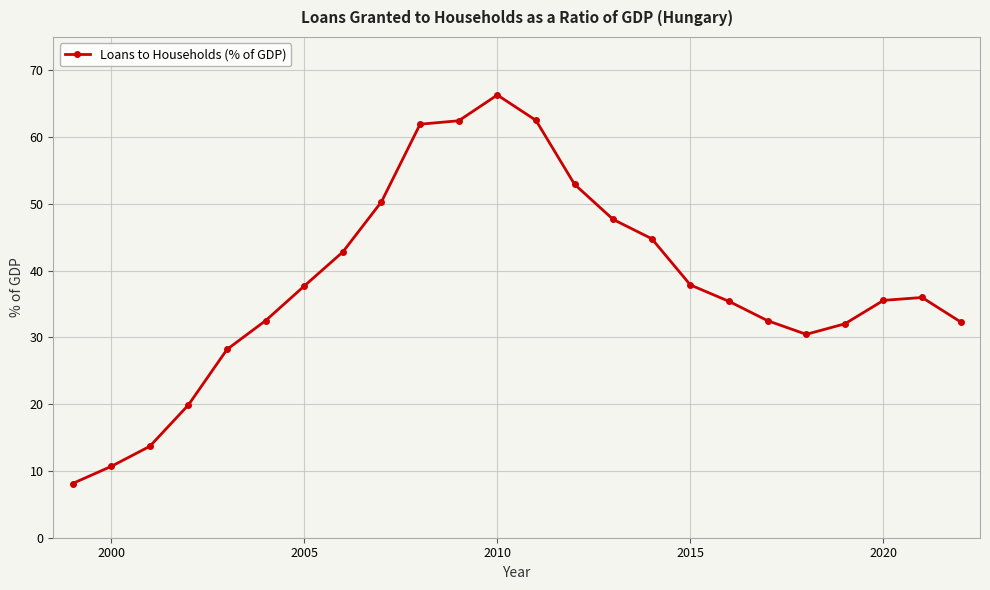

What is the smallest value displayed?

8.1